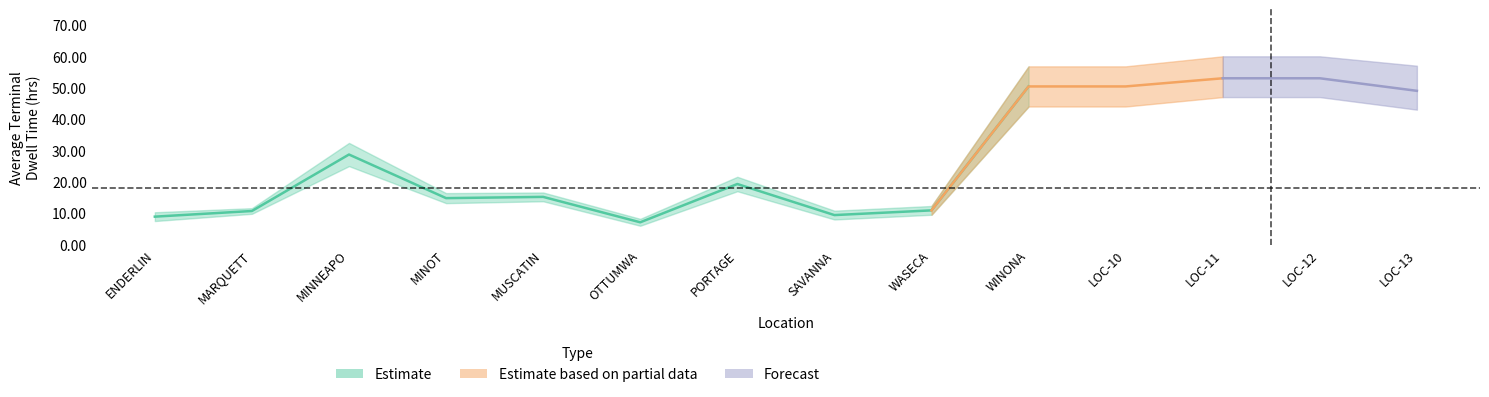

Read the mid value at MINOT.

14.8